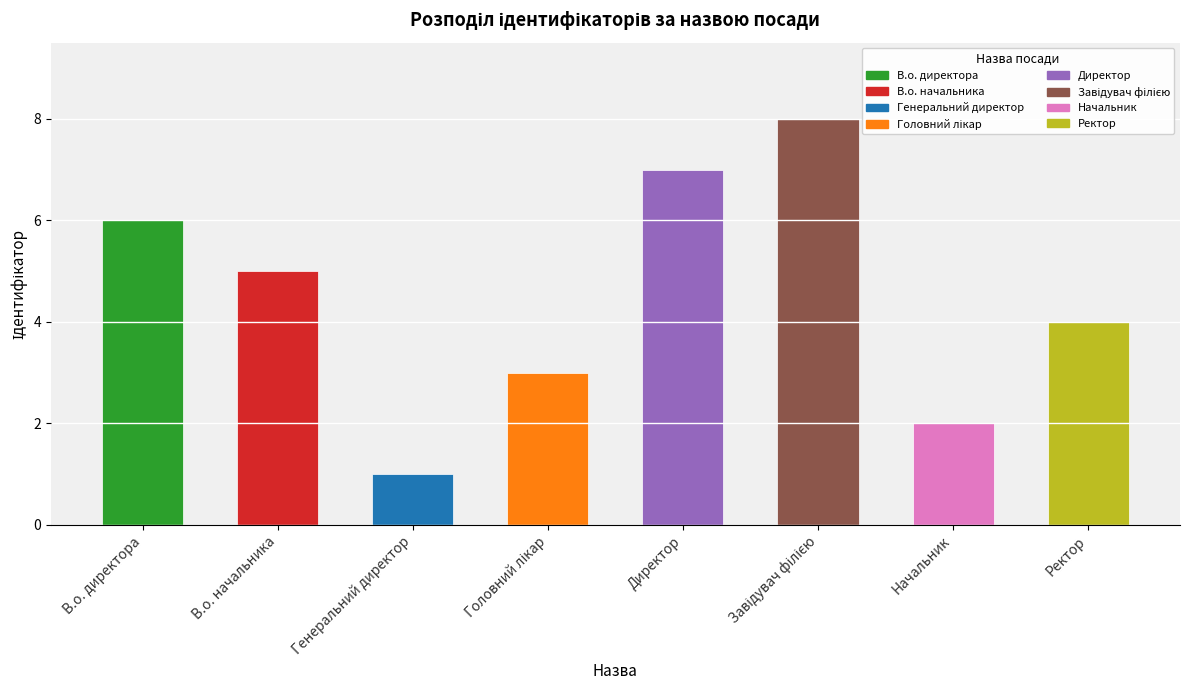

Which has a higher value, Ректор or В.о. начальника?

В.о. начальника